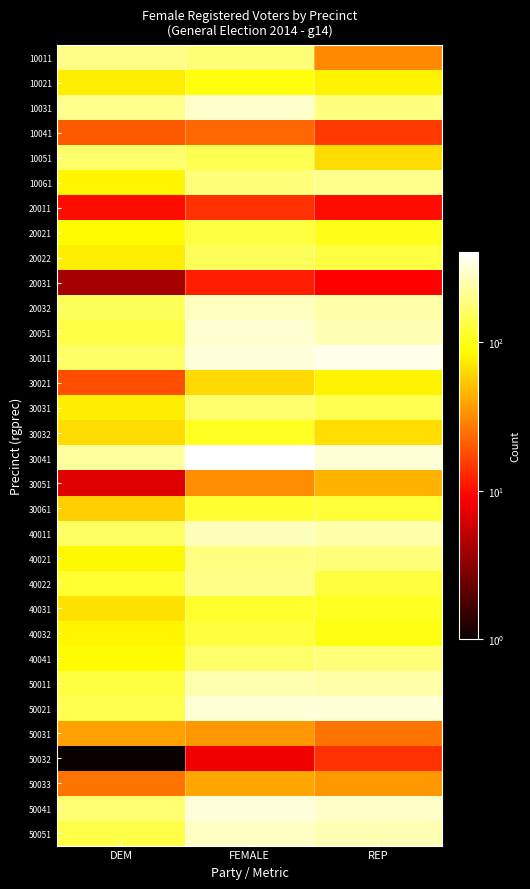

What is the total value across all series at REP?

4600